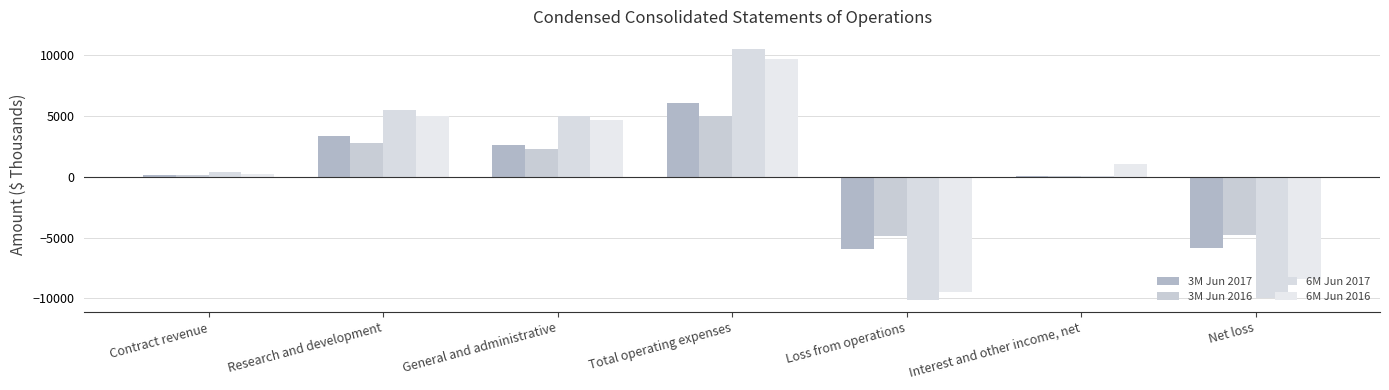

What is the spread (max minus min) of values at General and administrative?

2745